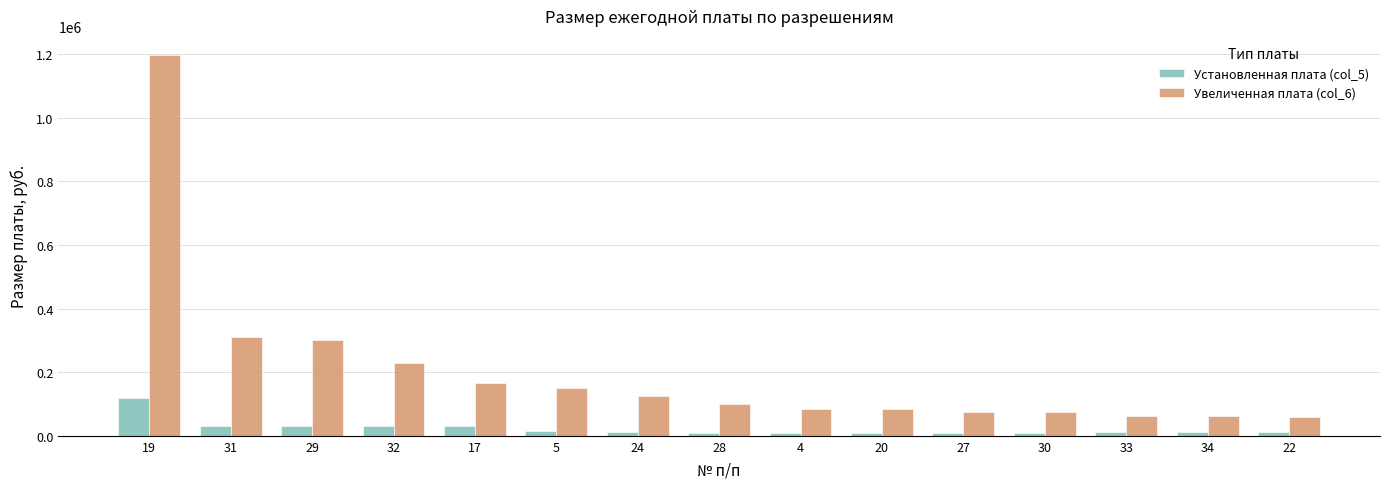

Where does the Установленная плата (col_5) series first go above 10640?

19